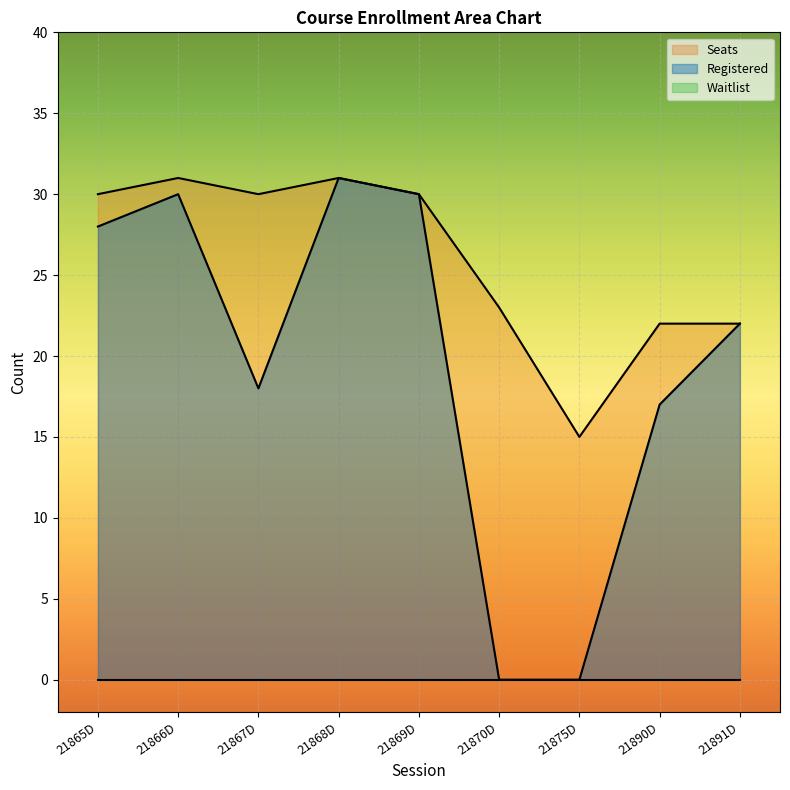

The value of Registered at 21867D is 4. True or false?

False